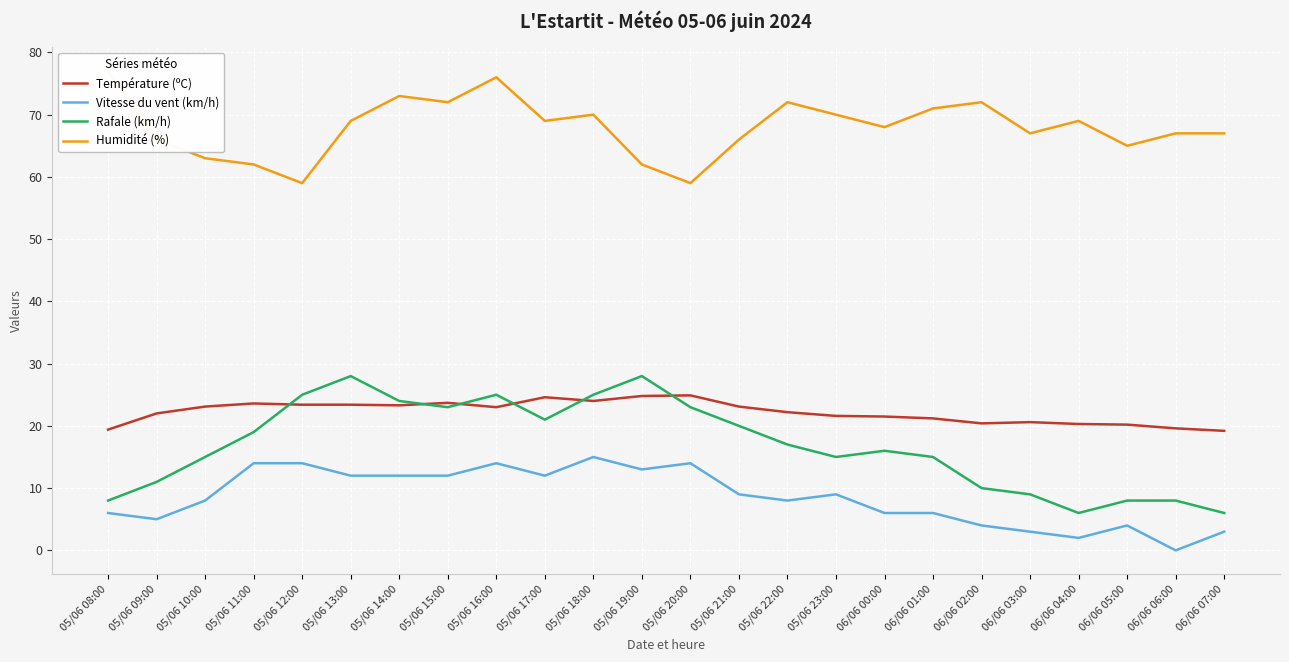

True or false: Humidité (%) and Rafale (km/h) intersect in this chart.

False